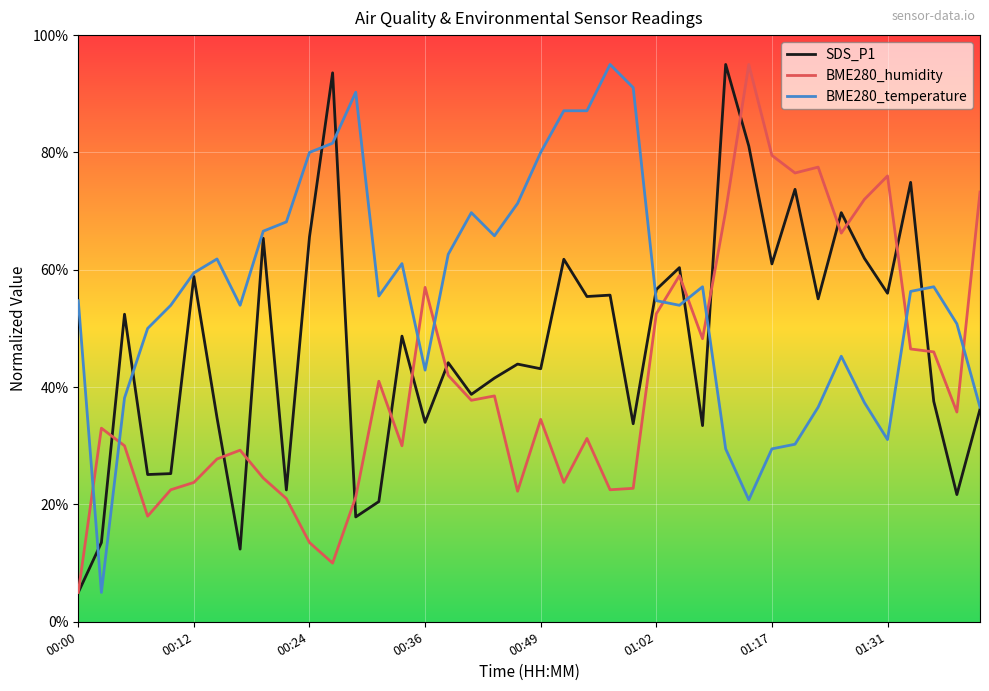

What is the maximum value shown in the chart?

95.0